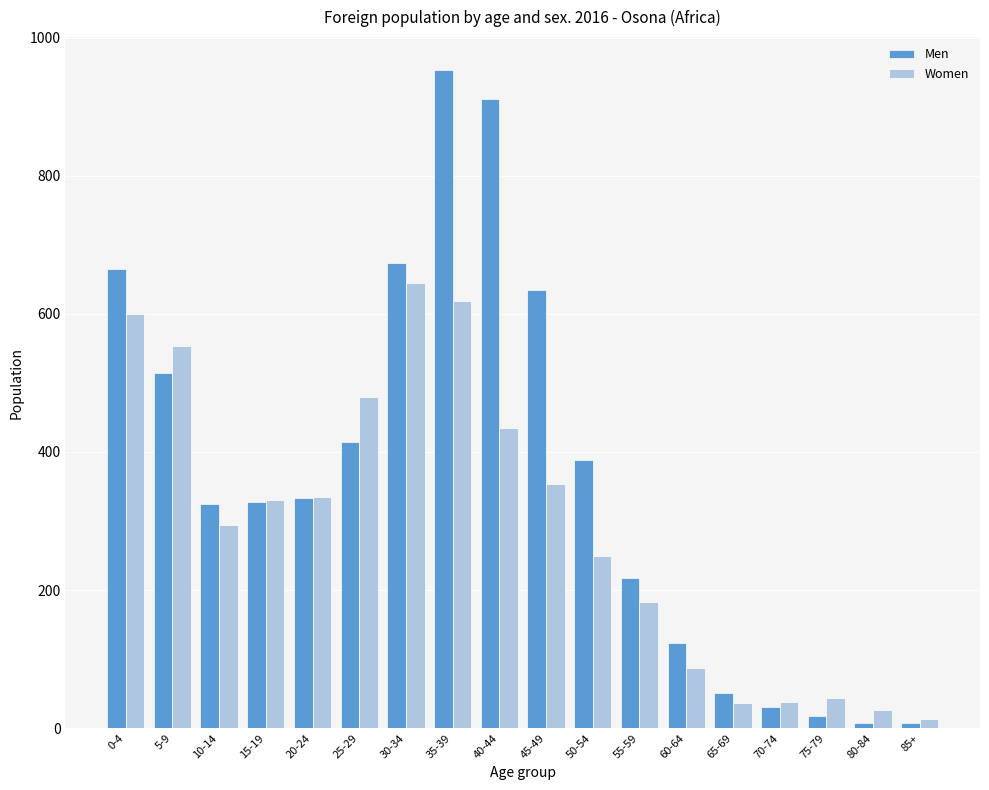

What is the average value of the Men series?

366